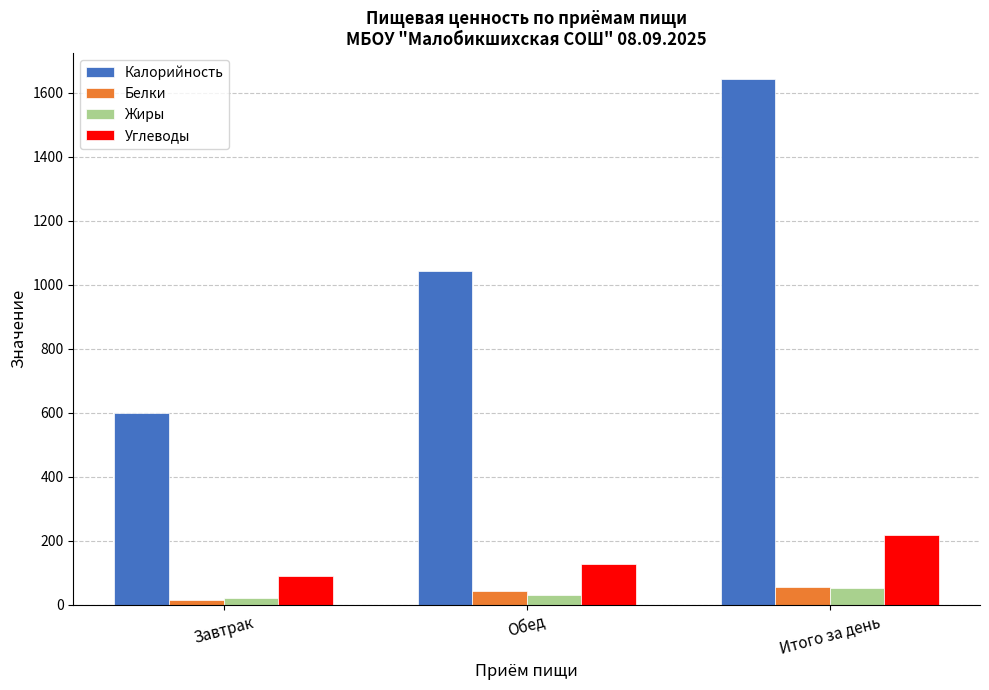

Rank the categories by Калорийность value from highest to lowest.

Итого за день, Обед, Завтрак